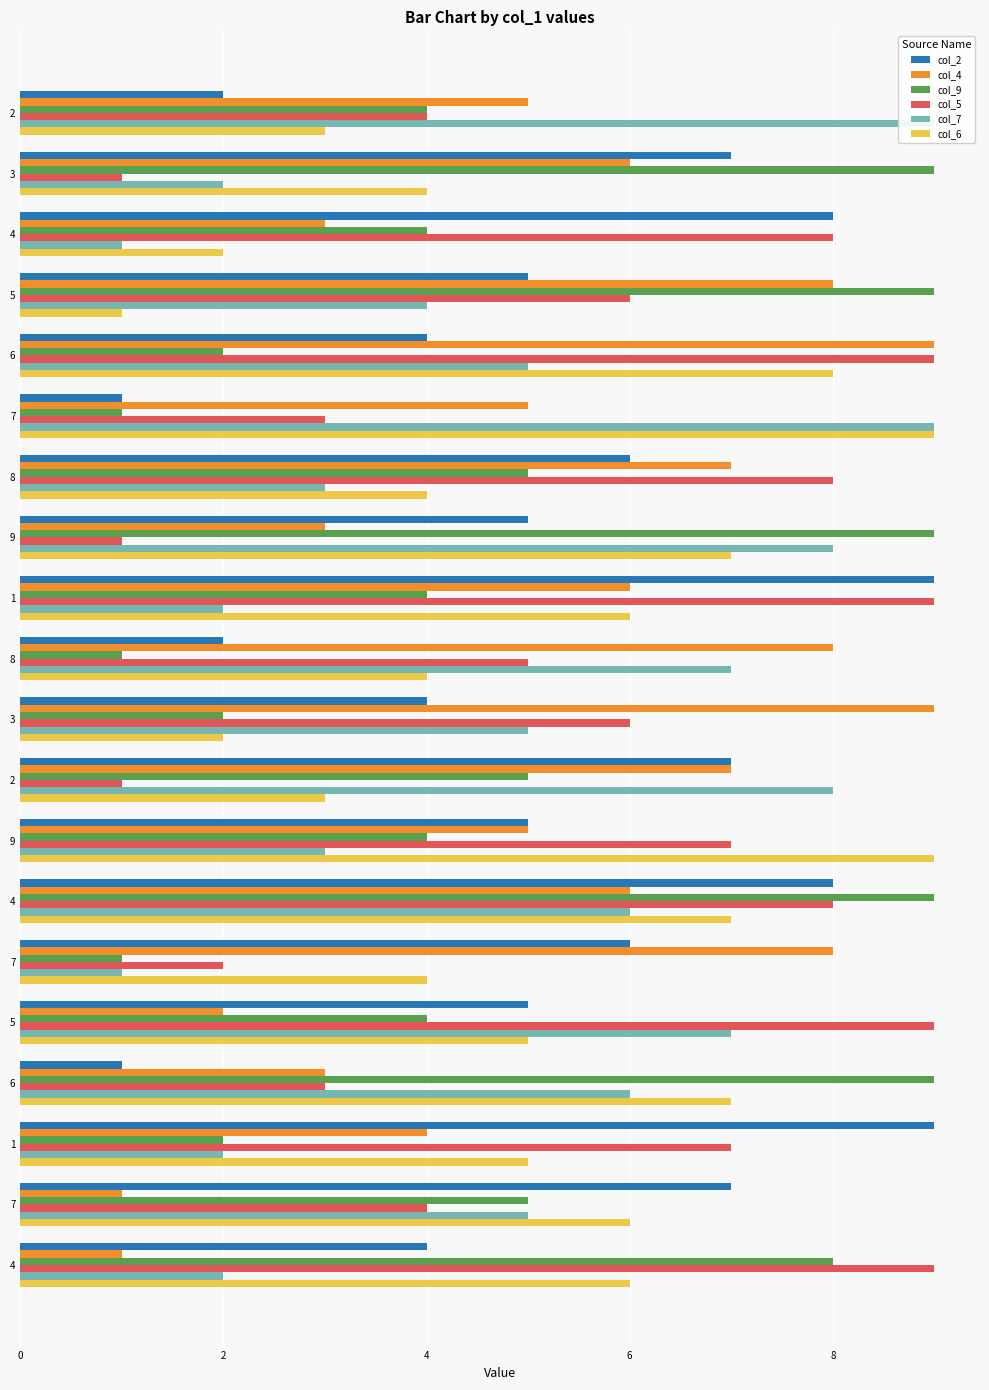

Where does the col_9 series first go above 4?

3